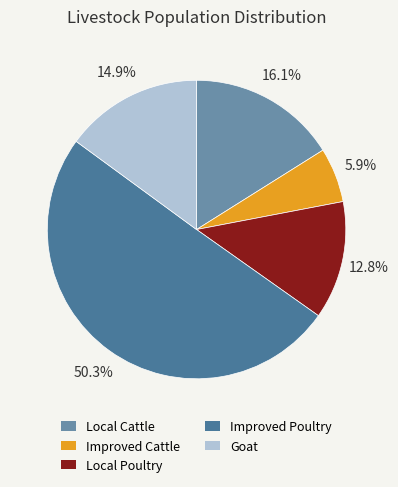

To the nearest percent, what is the difference between the Local Poultry and Local Cattle slice percentages?

3%